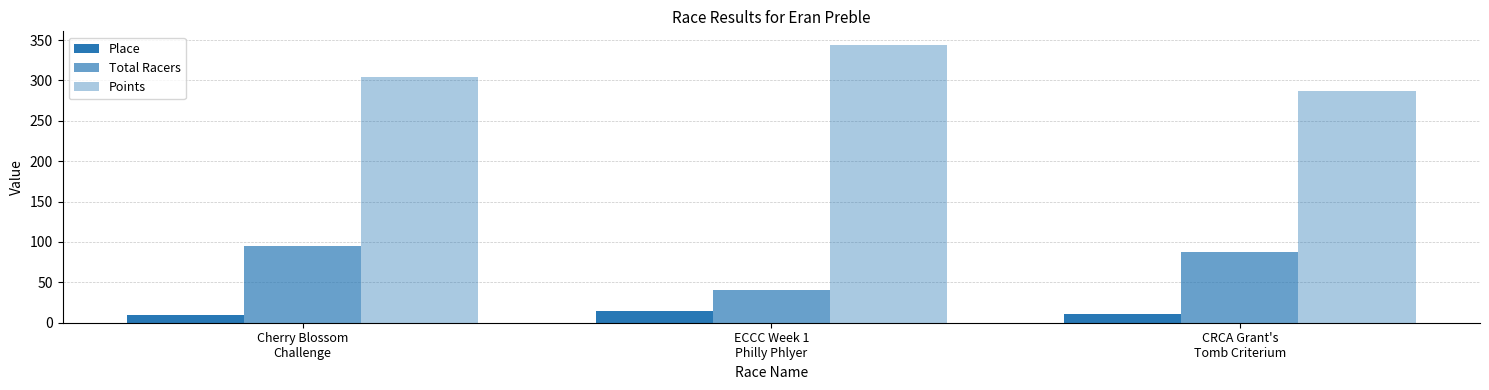

Reading right to left, transcribe all the data shown in this chart.

Place: 11.0	14.0	9.0
Total Racers: 87.0	40.0	95.0
Points: 286.6	343.7	304.7